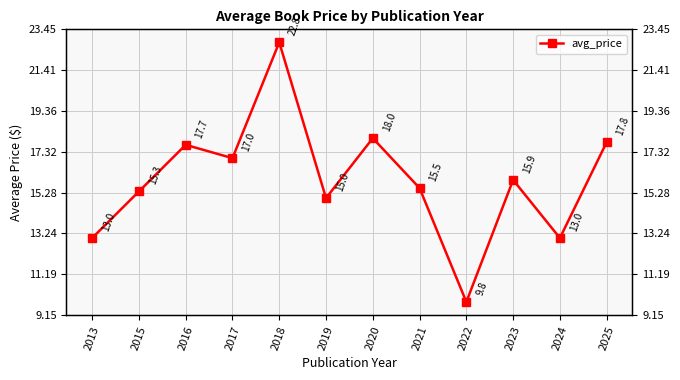

What is the minimum value shown in the chart?

9.8